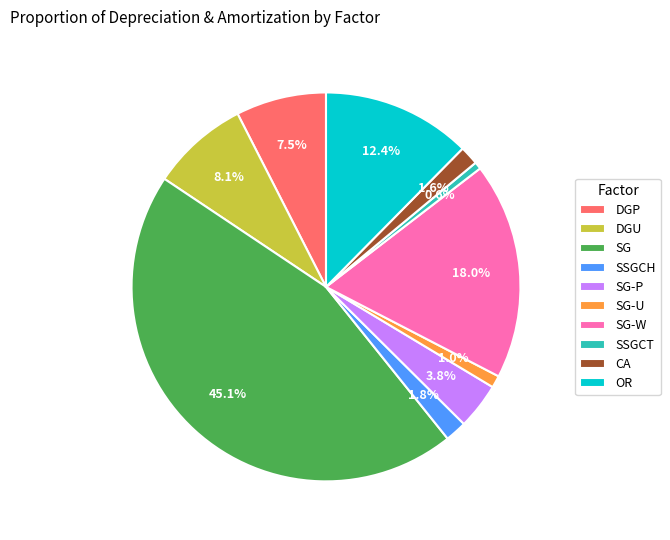

Does any single category account for the majority?

No